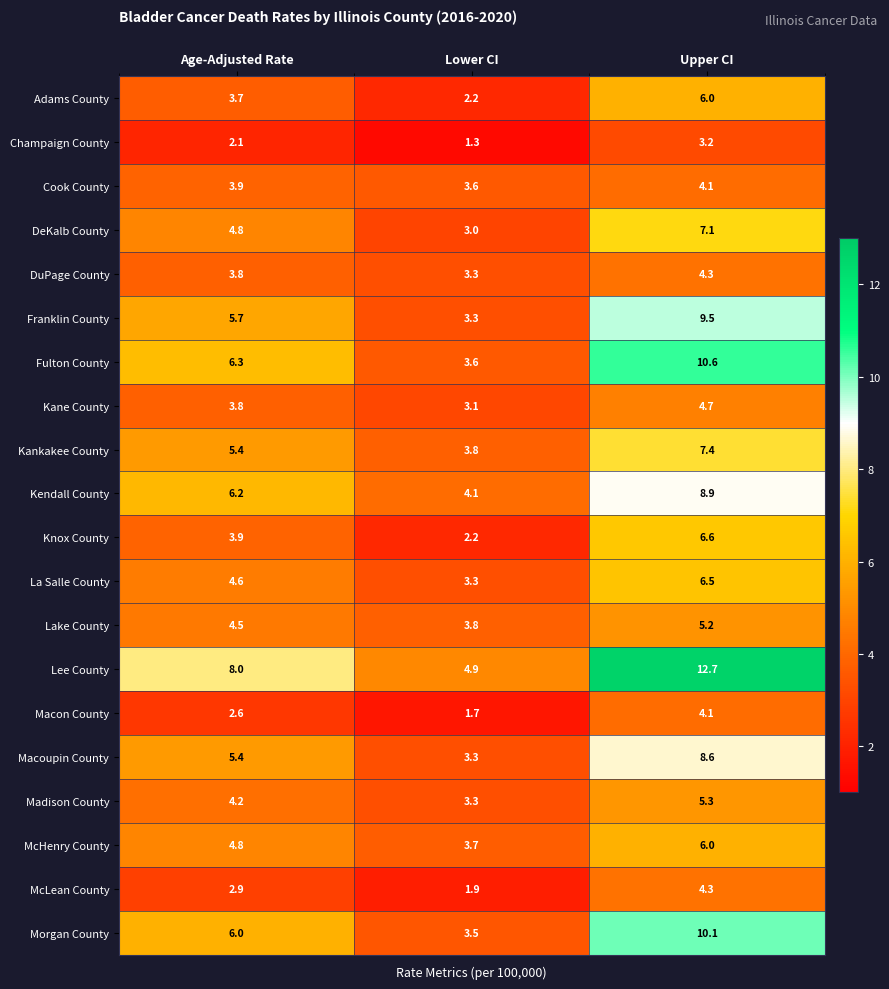

What is the spread (max minus min) of values at Upper CI?

9.5